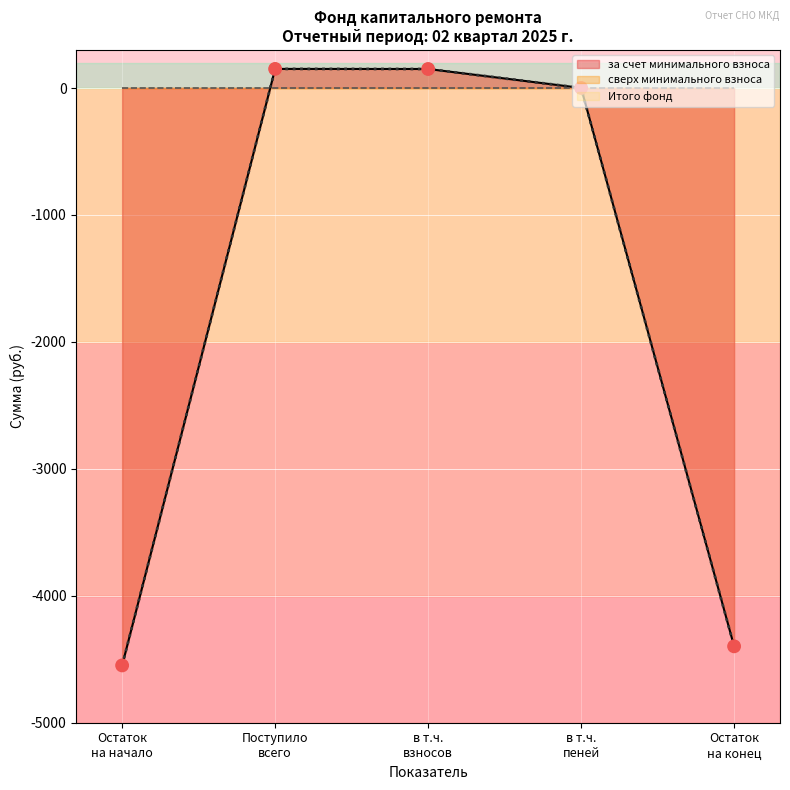

At which category is the sum across all series the highest?

Поступило всего